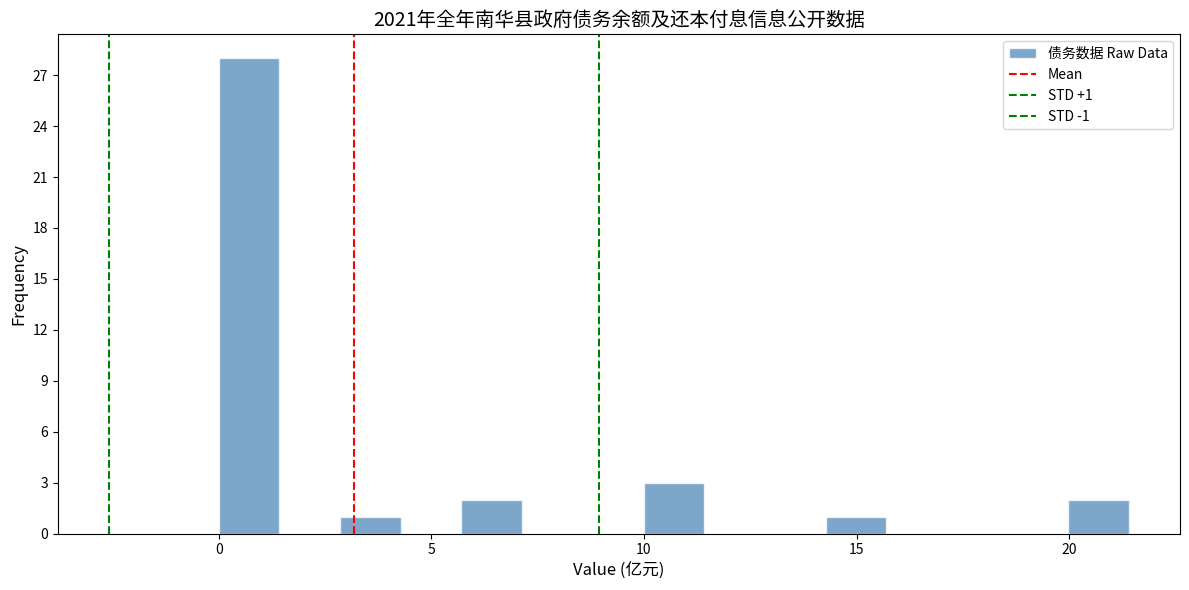

Read against the x-axis, roughly where is the centre of the tallest bar?

0.5